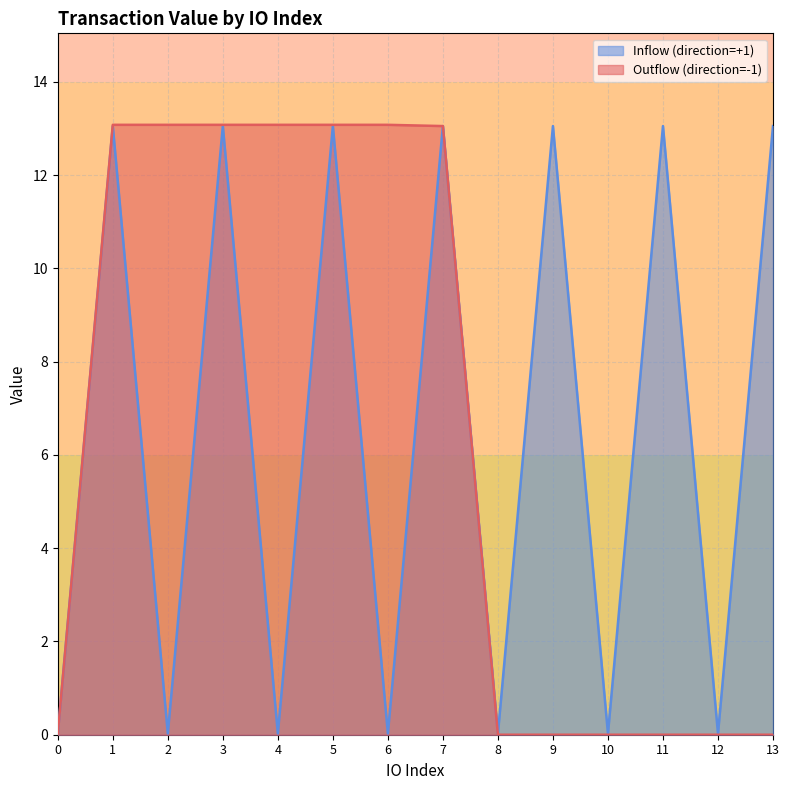

Is the value of Outflow (direction=-1) at 7 greater than the value of Inflow (direction=+1) at 0?

Yes